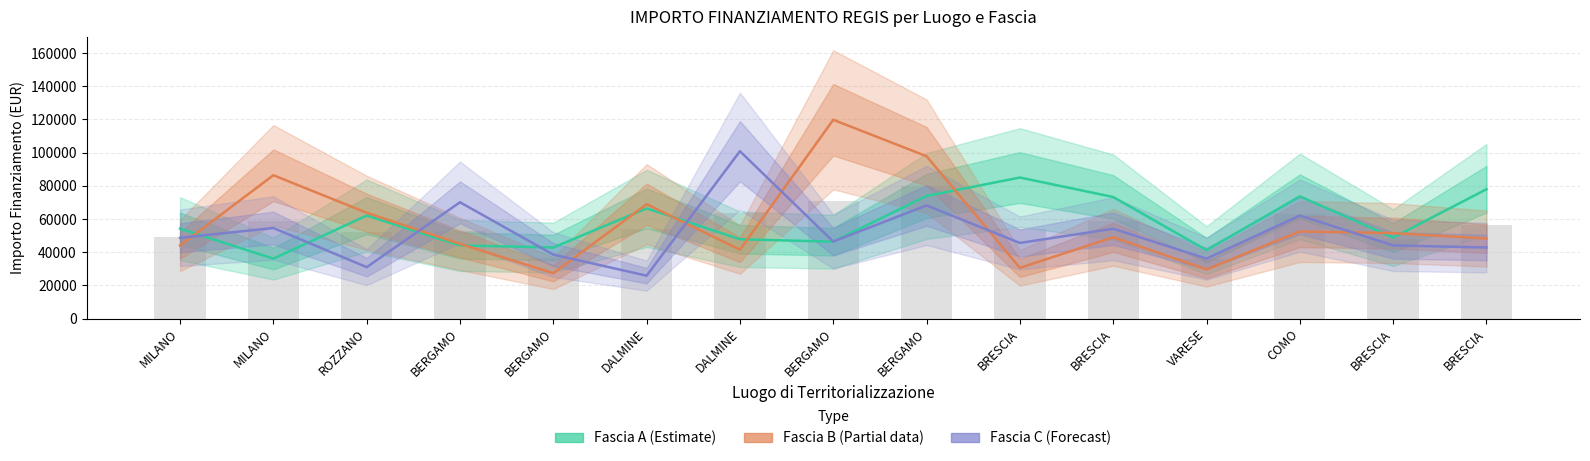

How many groups of bars are there?

15